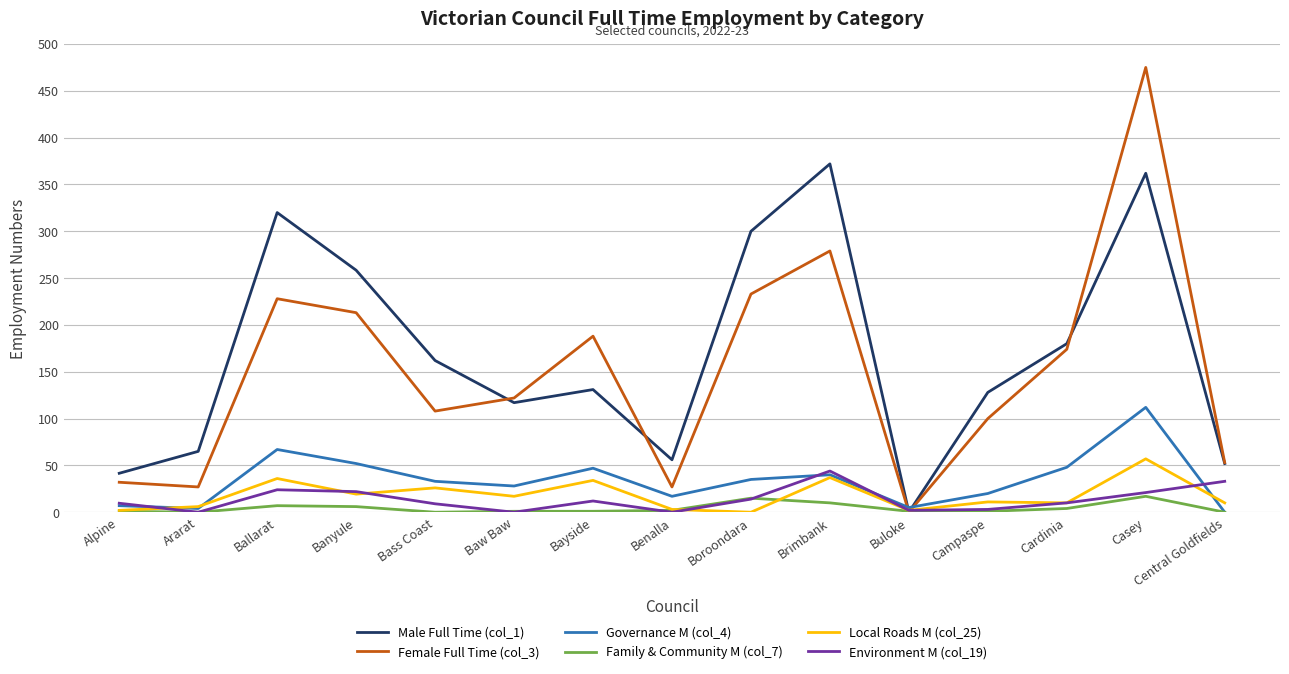

The Female Full Time (col_3) series shows 174.0 at Cardinia. True or false?

True